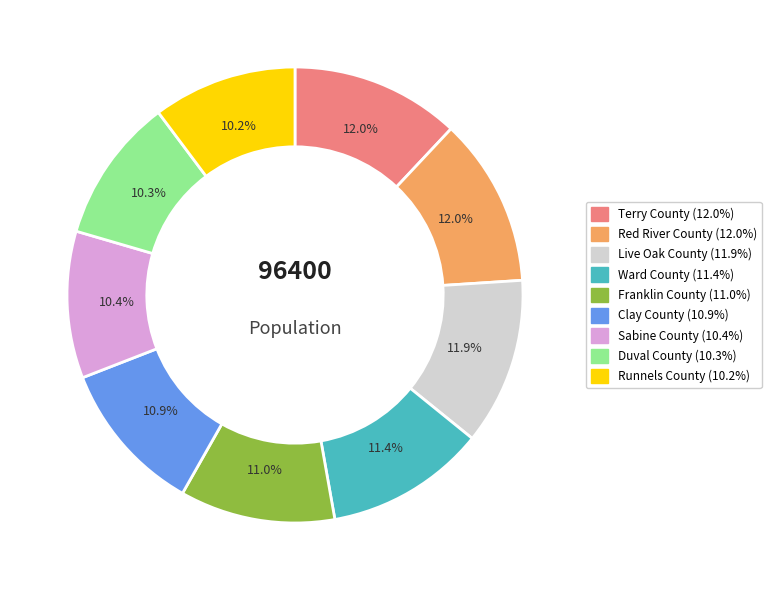

Count the number of slices in the pie.

9